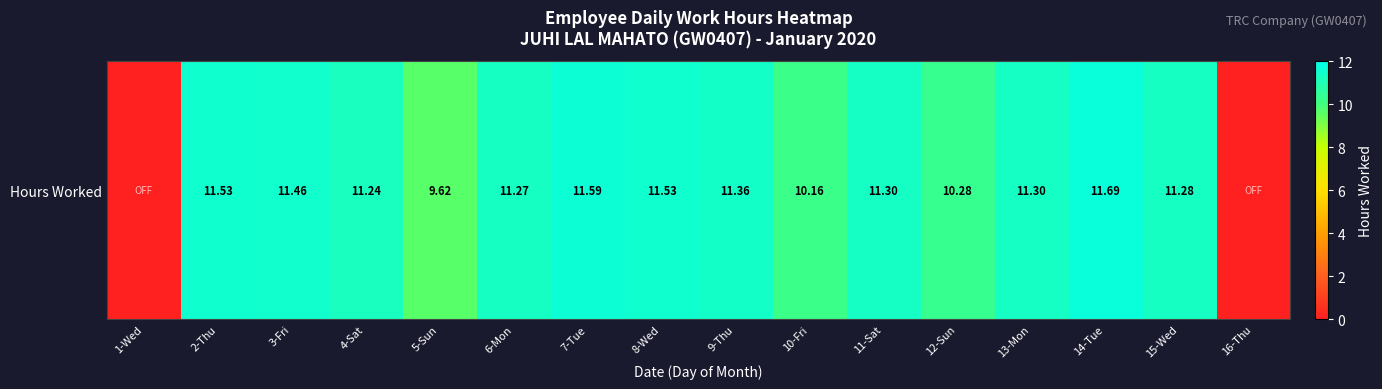

What is the greatest value displayed?

11.7